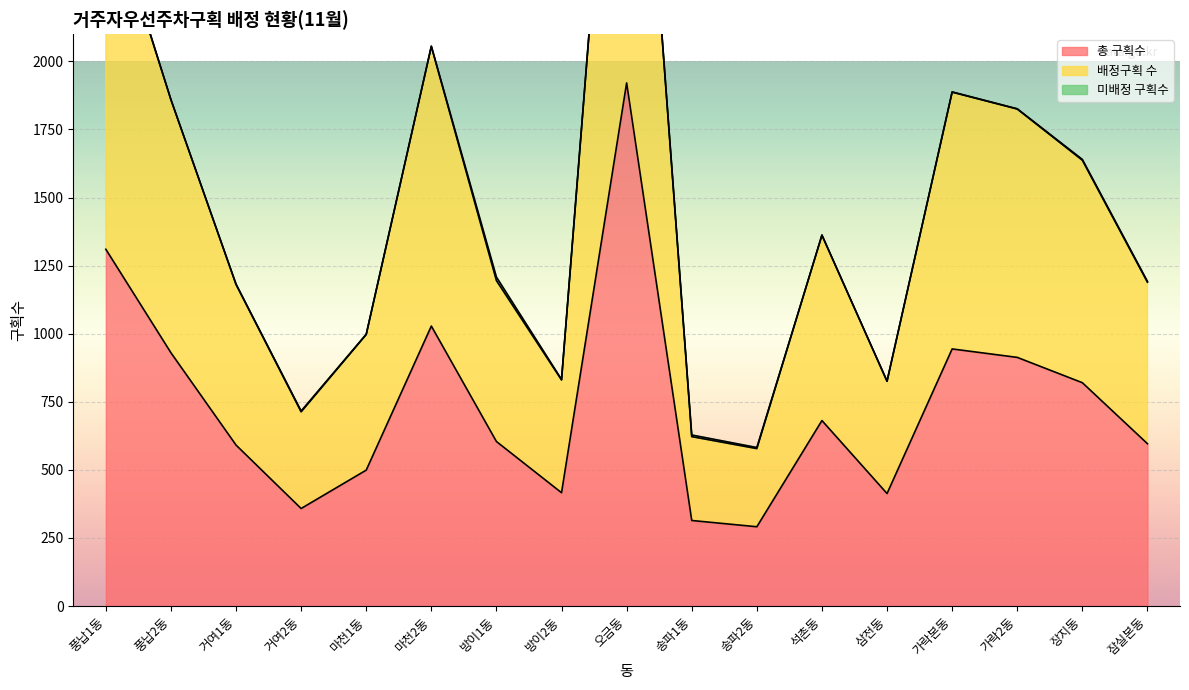

What is the label of the 3rd point from the right?

가락2동